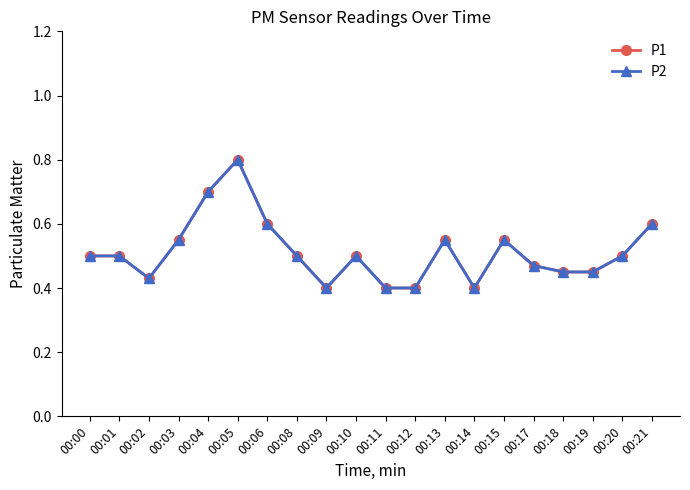

Is this an area chart (filled region under the line)?

No